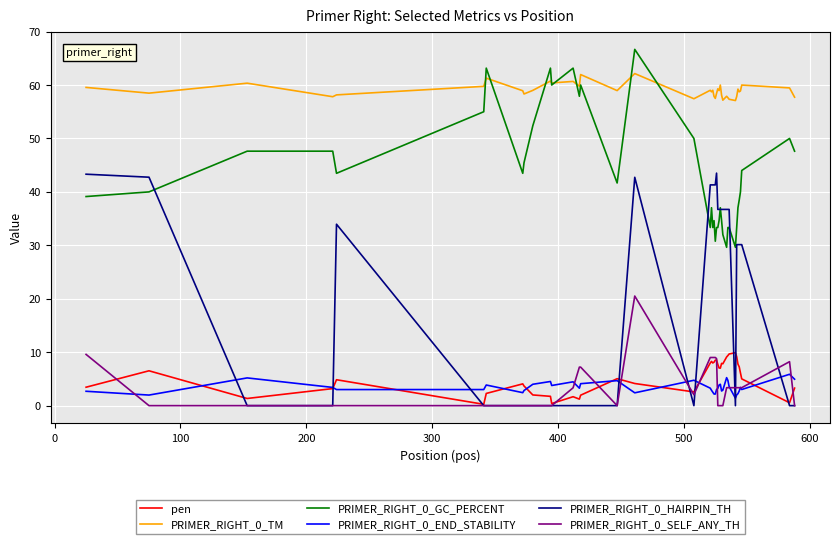

Which series has the largest range (max minus min)?

PRIMER_RIGHT_0_HAIRPIN_TH